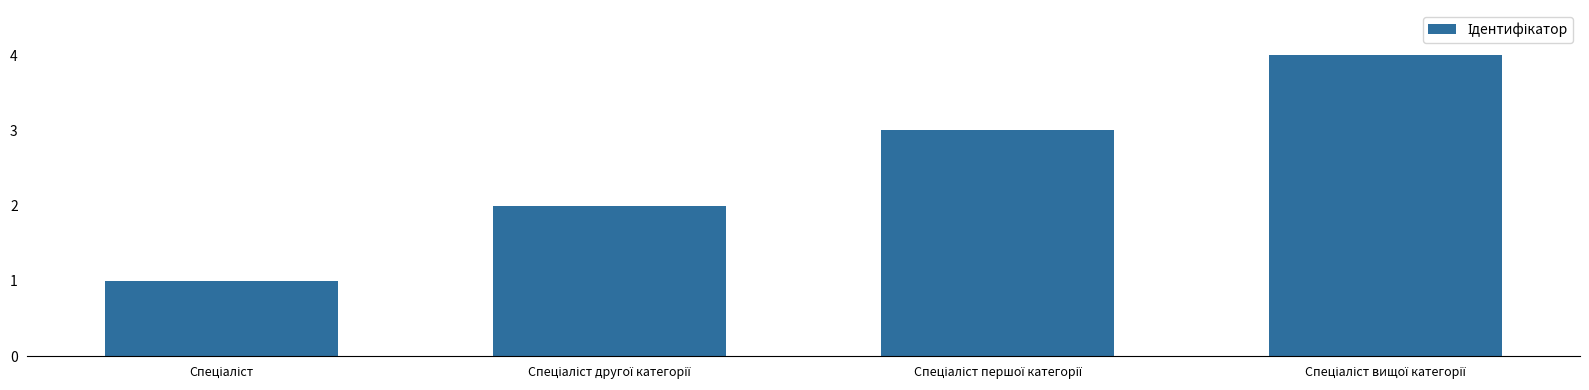

What is the greatest value displayed?

4